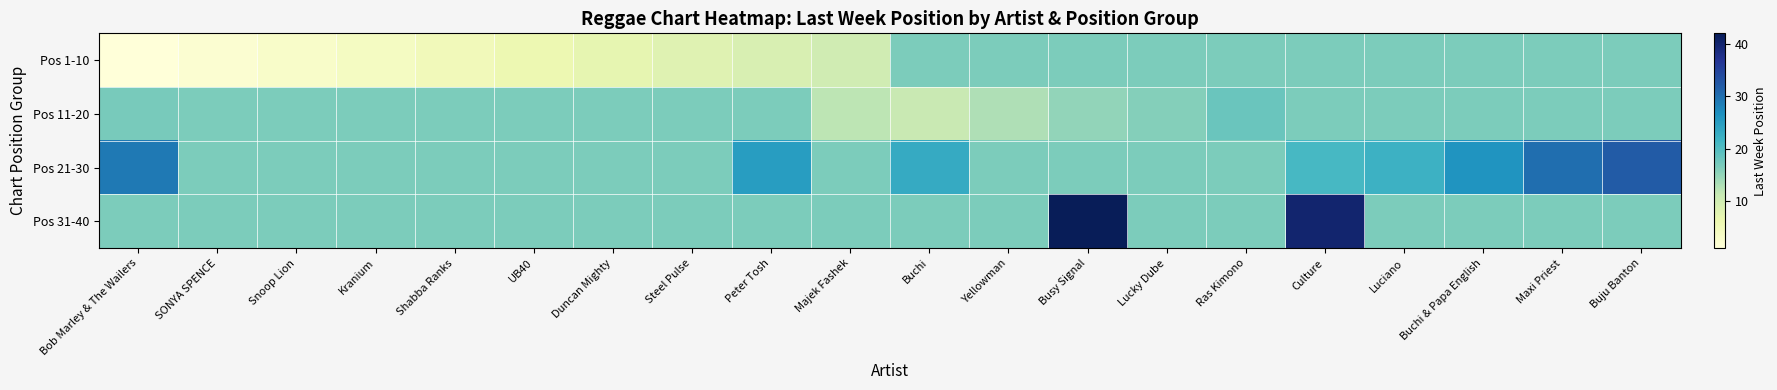

How many data points does each series have?

20